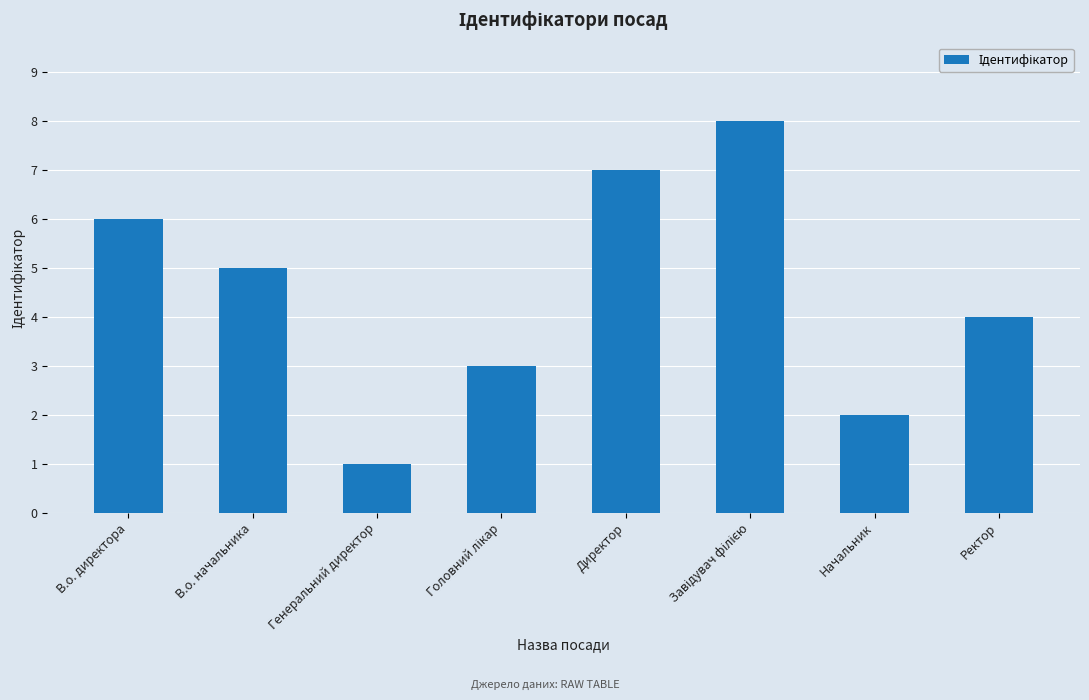

Reading right to left, transcribe all the data shown in this chart.

4	2	8	7	3	1	5	6